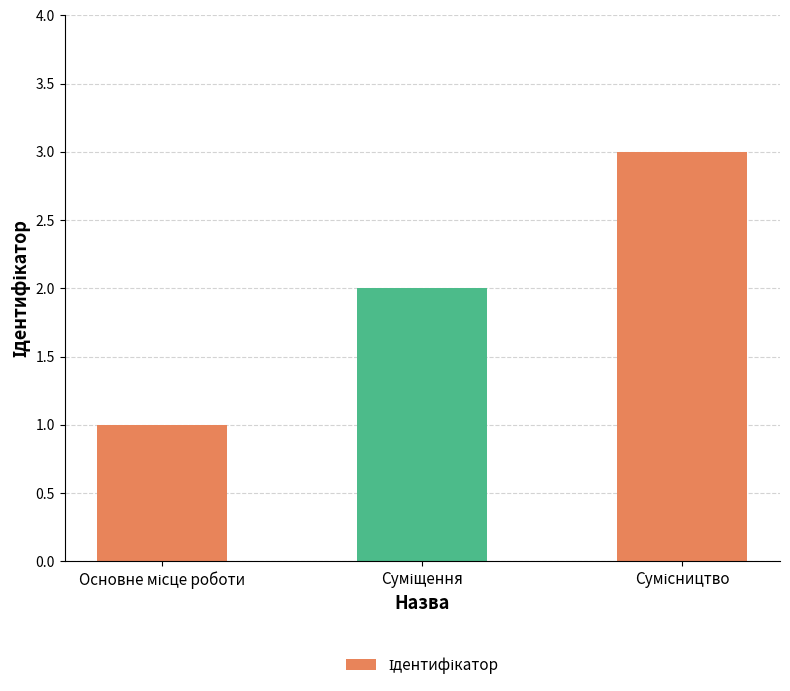

What is the sum of all values?

6